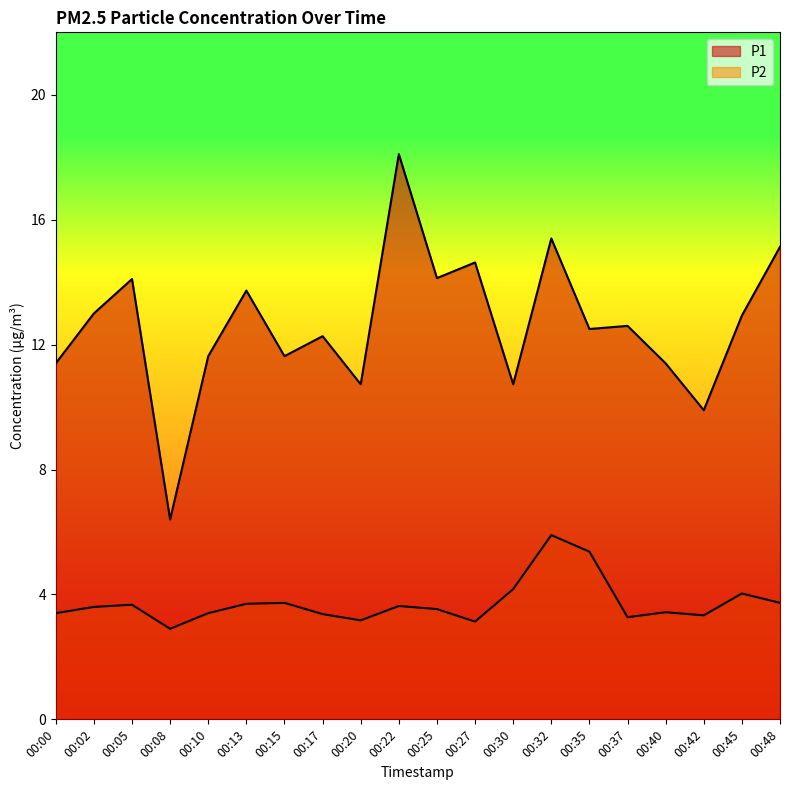

What is the spread (max minus min) of values at 00:32?

9.5